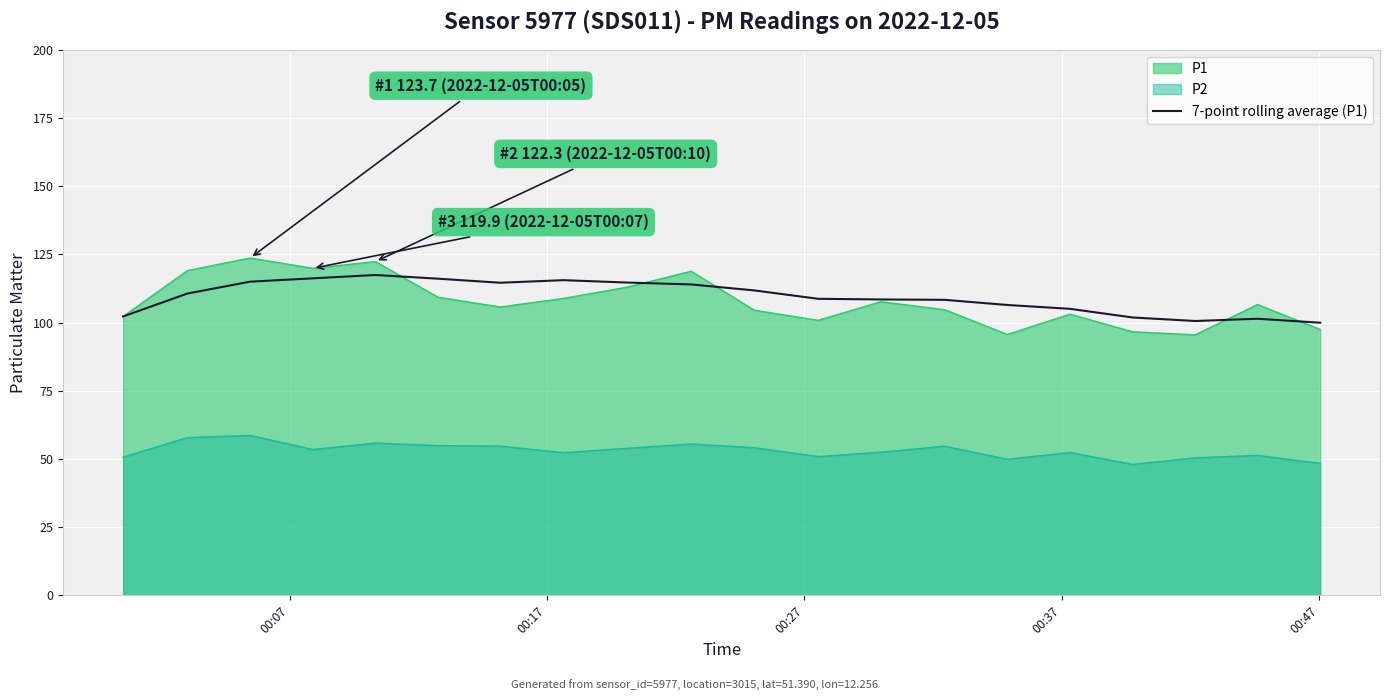

True or false: P2 and 7-point rolling average (P1) intersect in this chart.

False